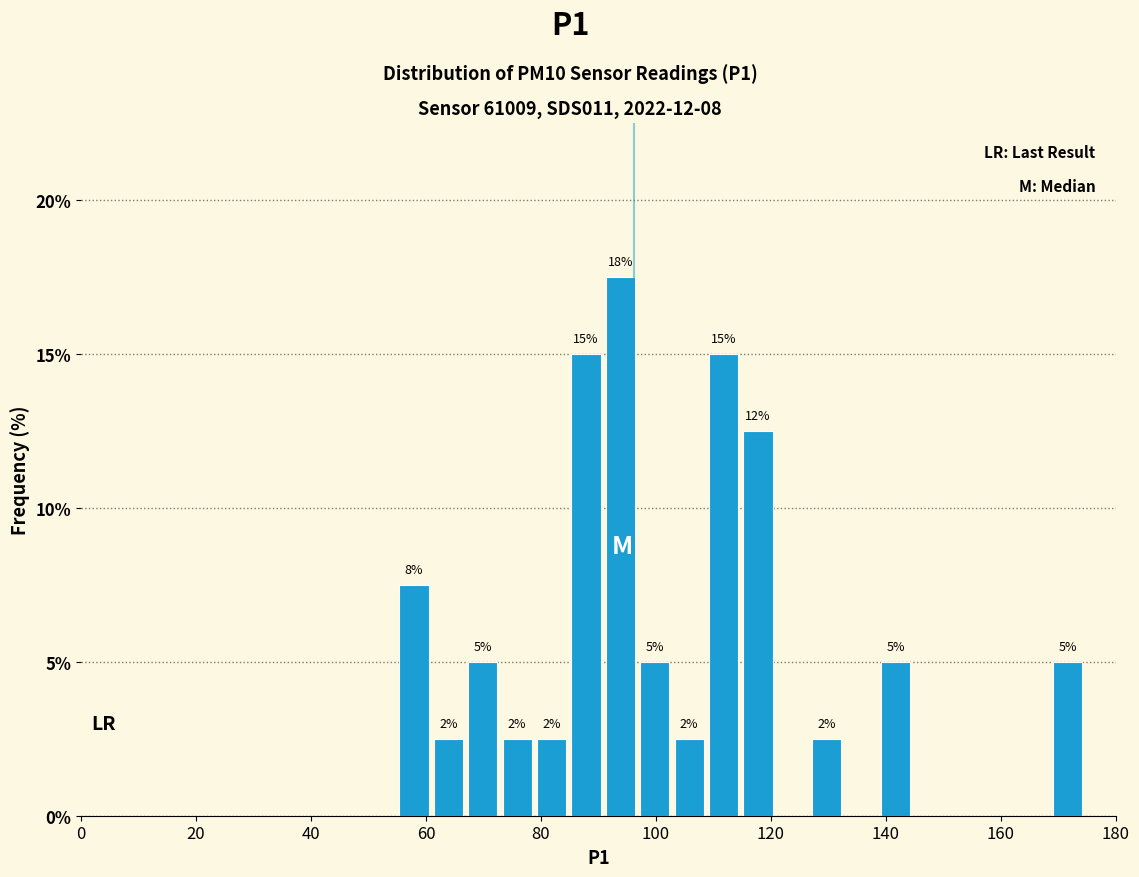

Read against the x-axis, roughly where is the centre of the tallest bar?

94